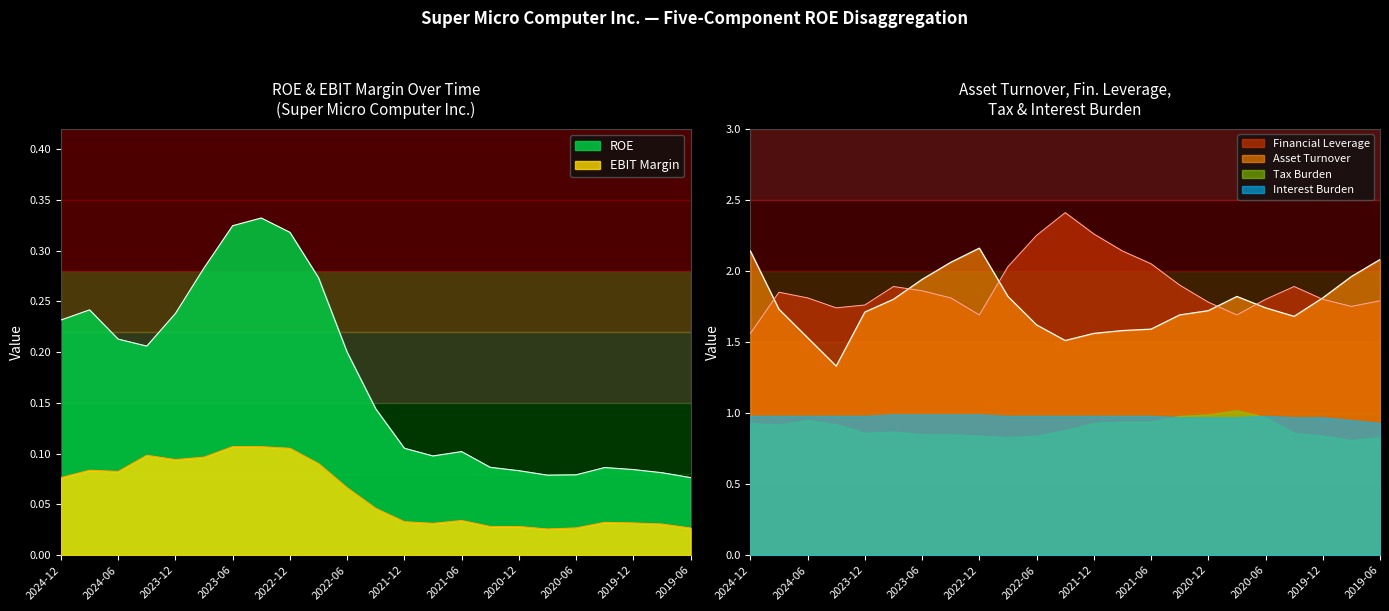

What is the sum of all ROE values?

4.0